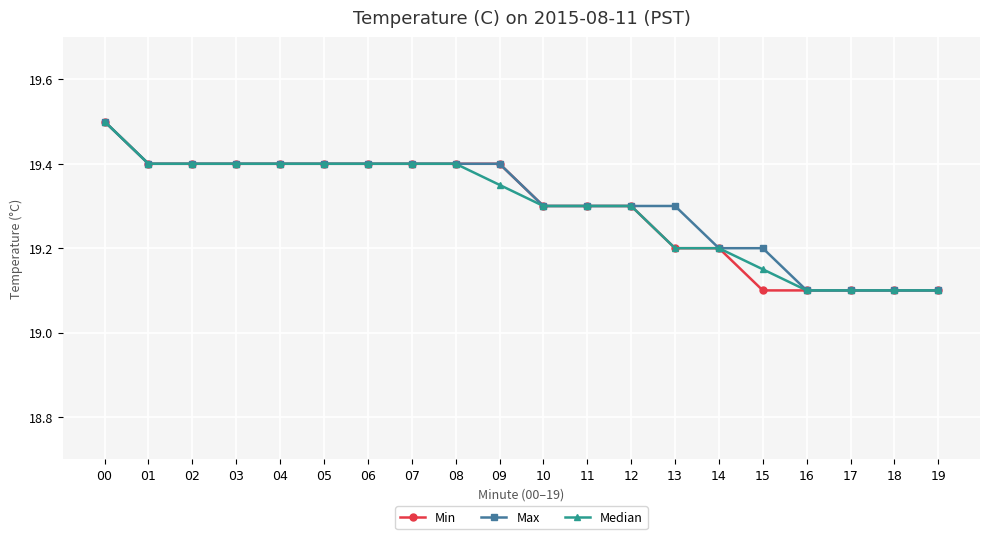

At which category is the sum across all series the highest?

00